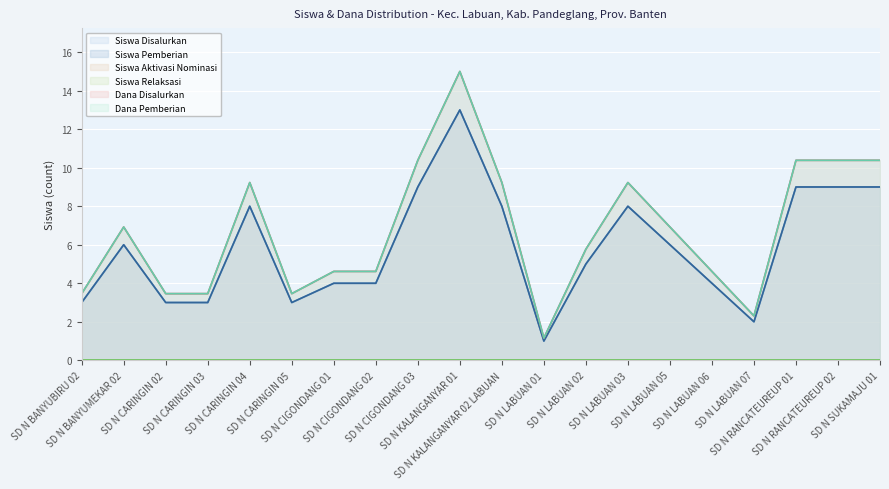

Where is the first local minimum for Siswa Pemberian?

SD N CARINGIN 05